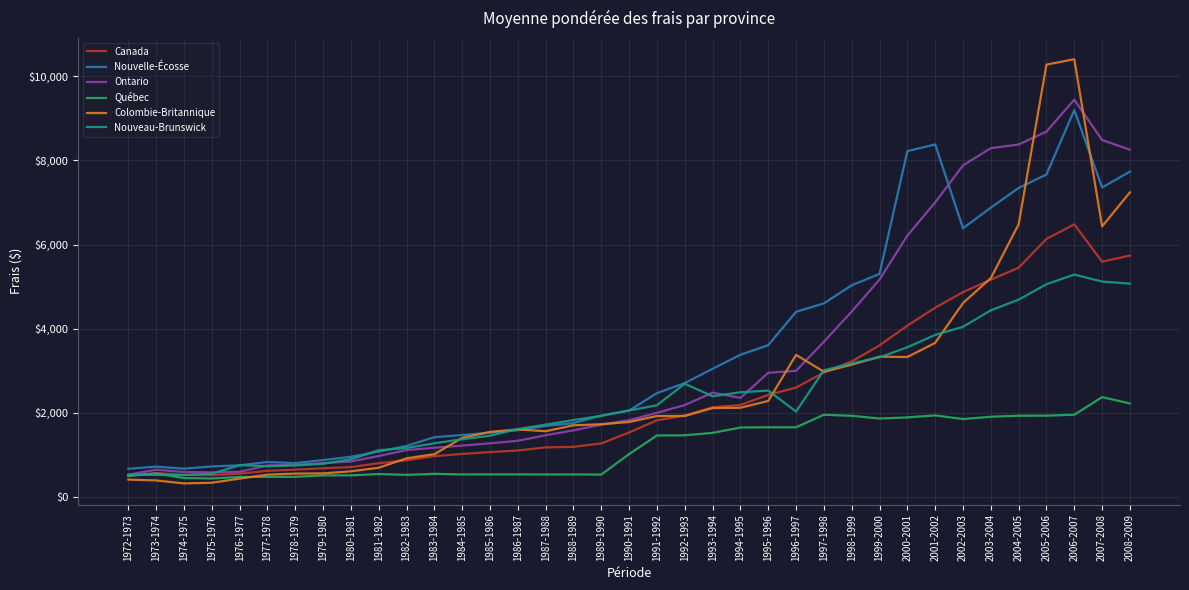

Which series has the largest range (max minus min)?

Colombie-Britannique